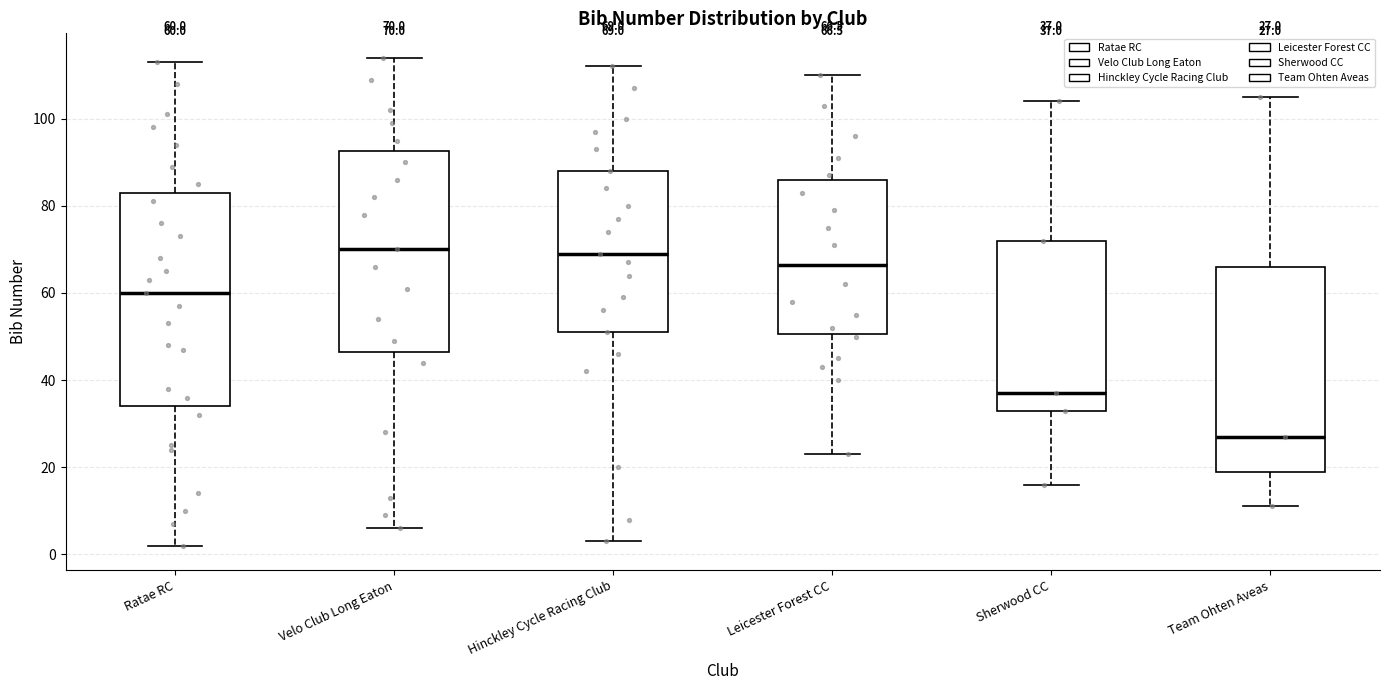

Comparing the boxes themselves (not the whiskers), which one is the tallest?

Ratae RC